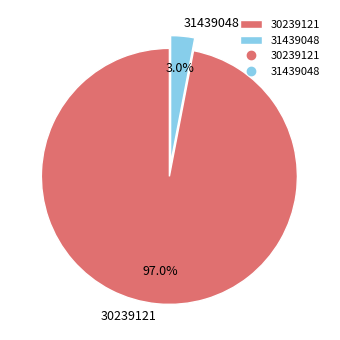

To the nearest percent, what is the average slice percentage?

50%